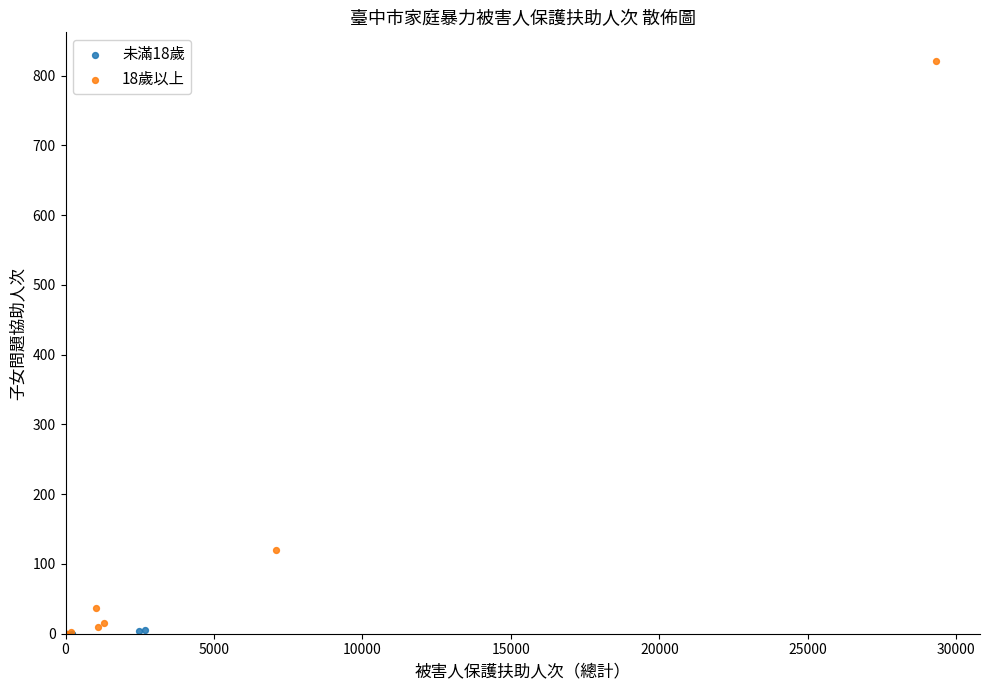

Which series reaches the maximum Y coordinate?

18歲以上